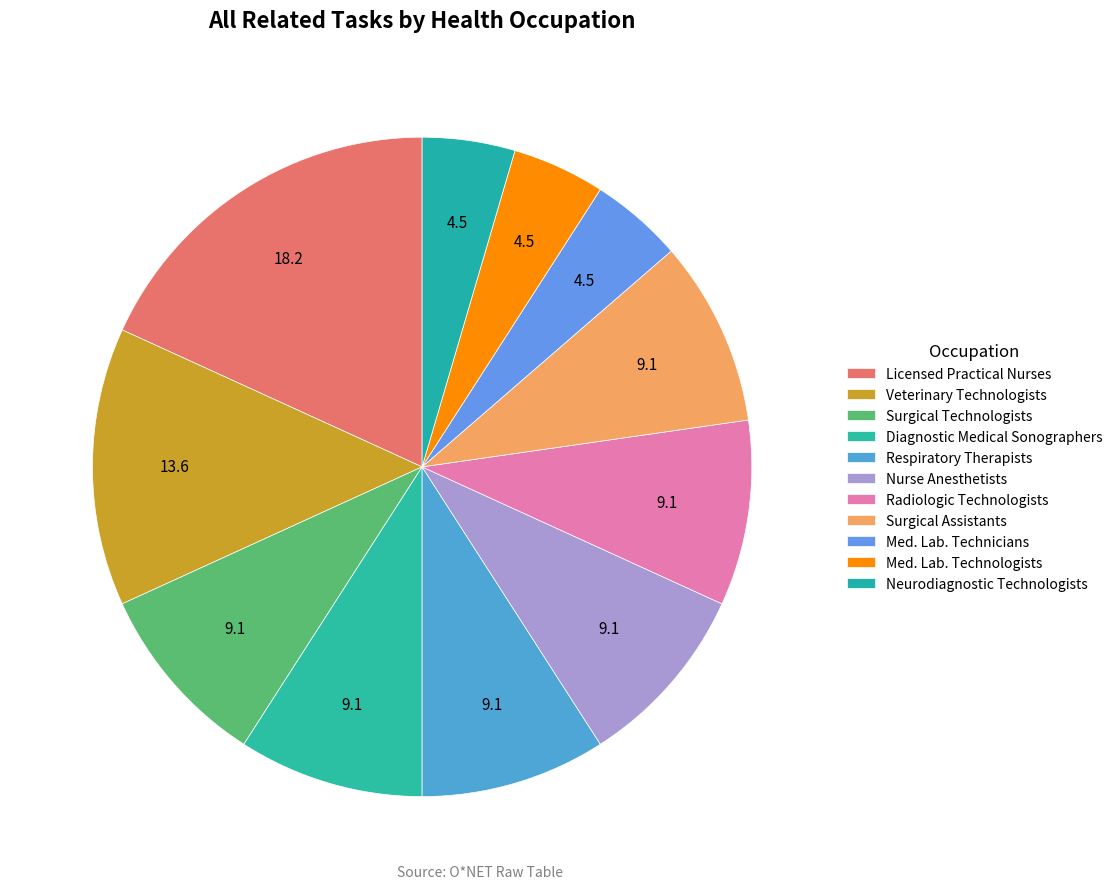

How many slices are in this pie chart?

11